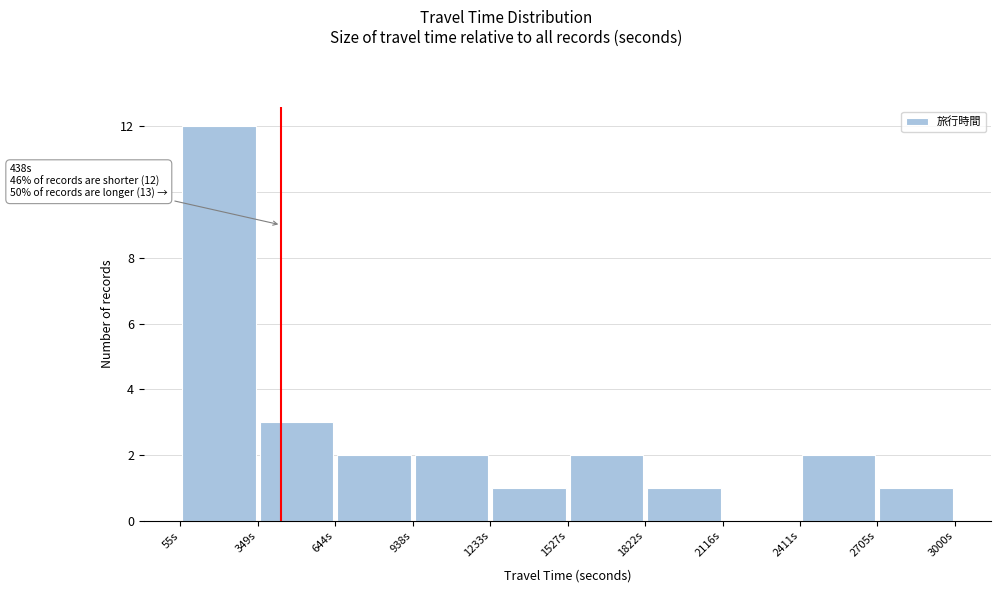

Over which range of the x-axis is the bar tallest?

50 to 350